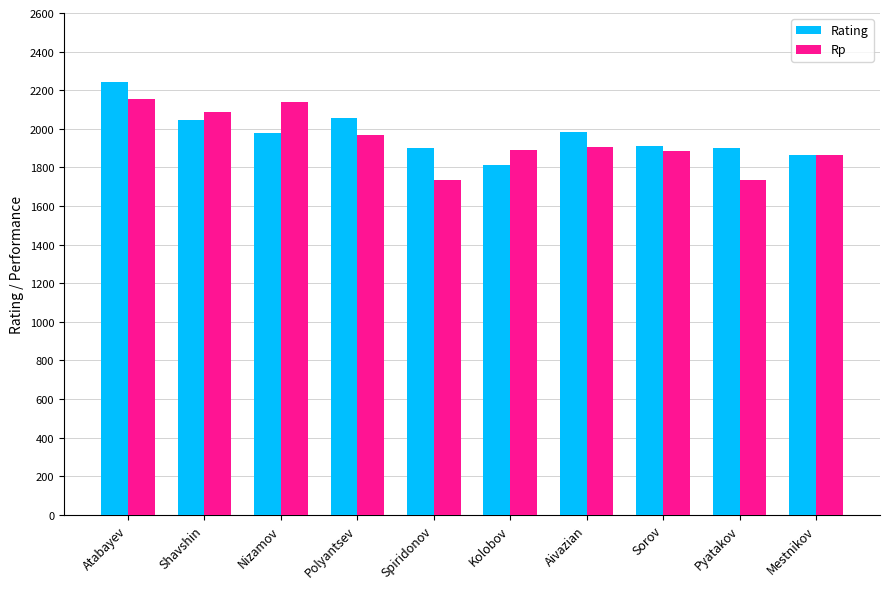

How many distinct data groups are displayed?

2